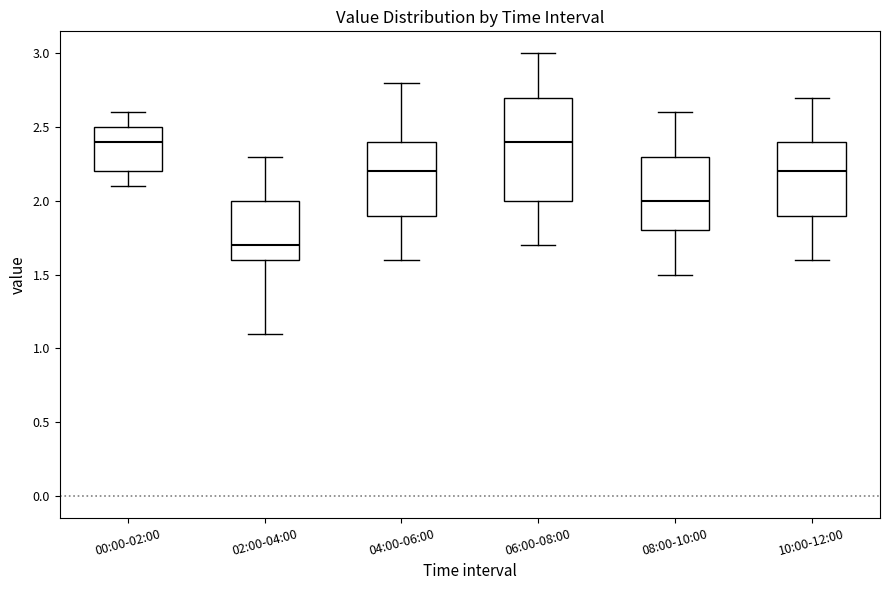

Comparing the boxes themselves (not the whiskers), which one is the tallest?

06:00-08:00